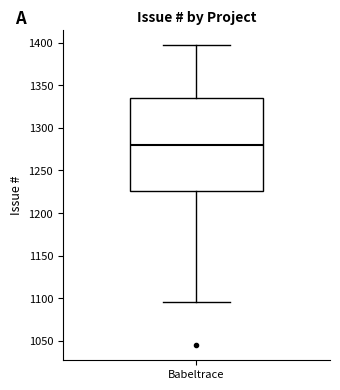

Where is the lower edge of the box for Babeltrace on the y-axis? The values are not printed on the chart, so give them approximately, as read against the axis.

1225